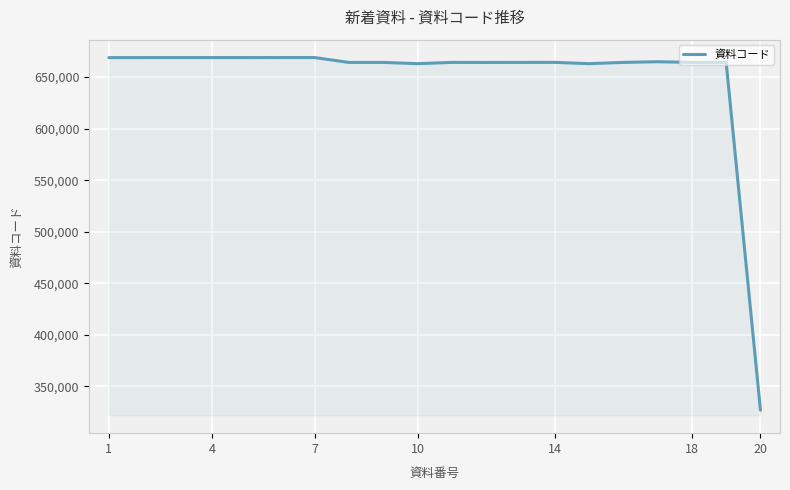

What is the smallest value displayed?

327015